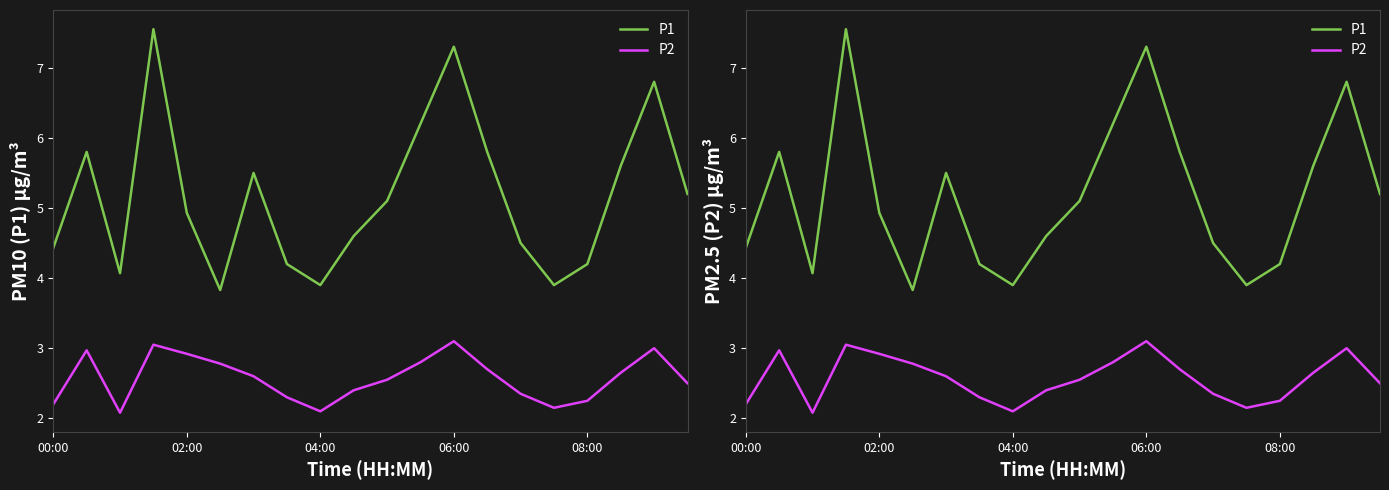

Rank the series by their maximum value, from highest to lowest.

P1, P2